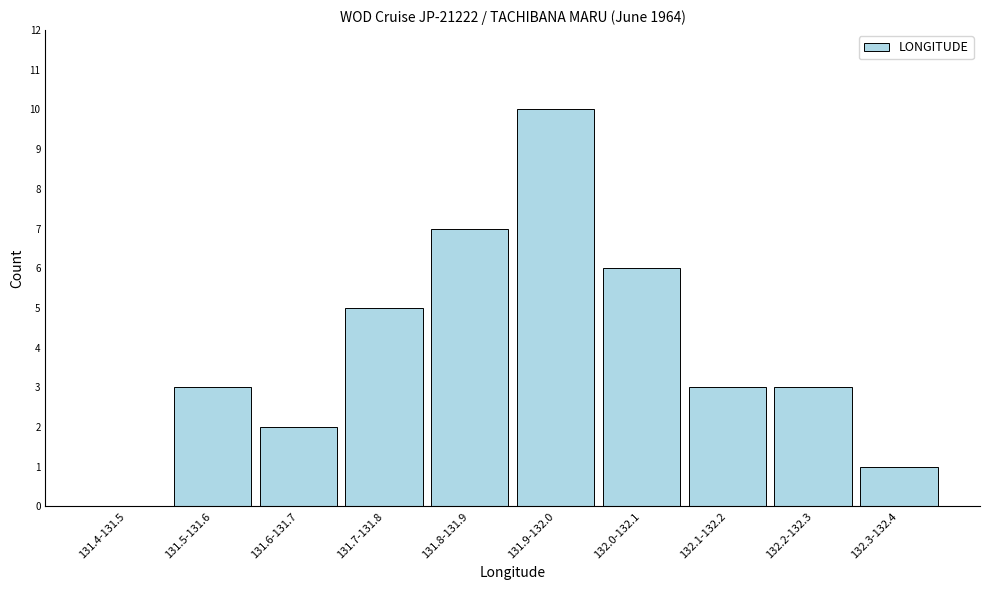

Reading left to right, transcribe all the data shown in this chart.

131.4-131.5=0	131.5-131.6=3	131.6-131.7=2	131.7-131.8=5	131.8-131.9=7	131.9-132.0=10	132.0-132.1=6	132.1-132.2=3	132.2-132.3=3	132.3-132.4=1